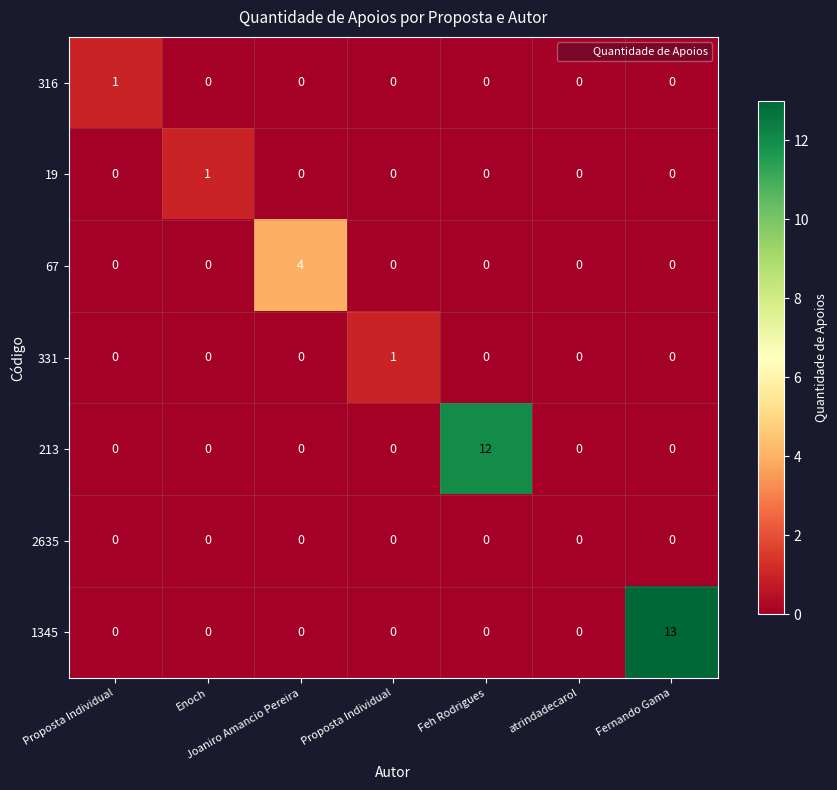

Rank the series at atrindadecarol from lowest to highest value.

316, 19, 67, 331, 213, 2635, 1345